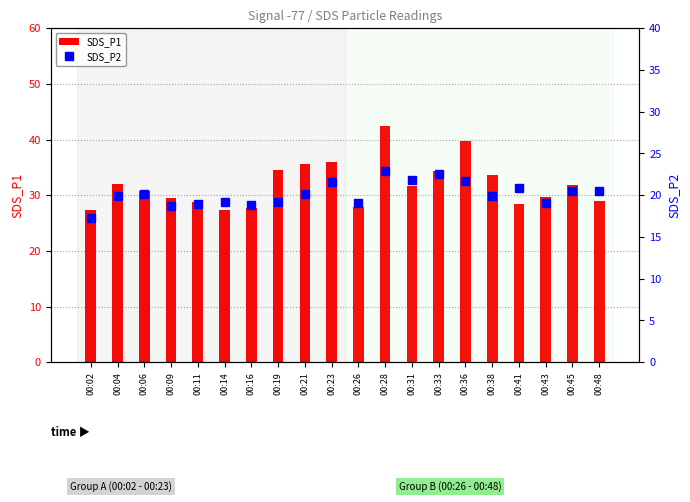

True or false: SDS_P1 has a value of 14.3 at 00:11.

False